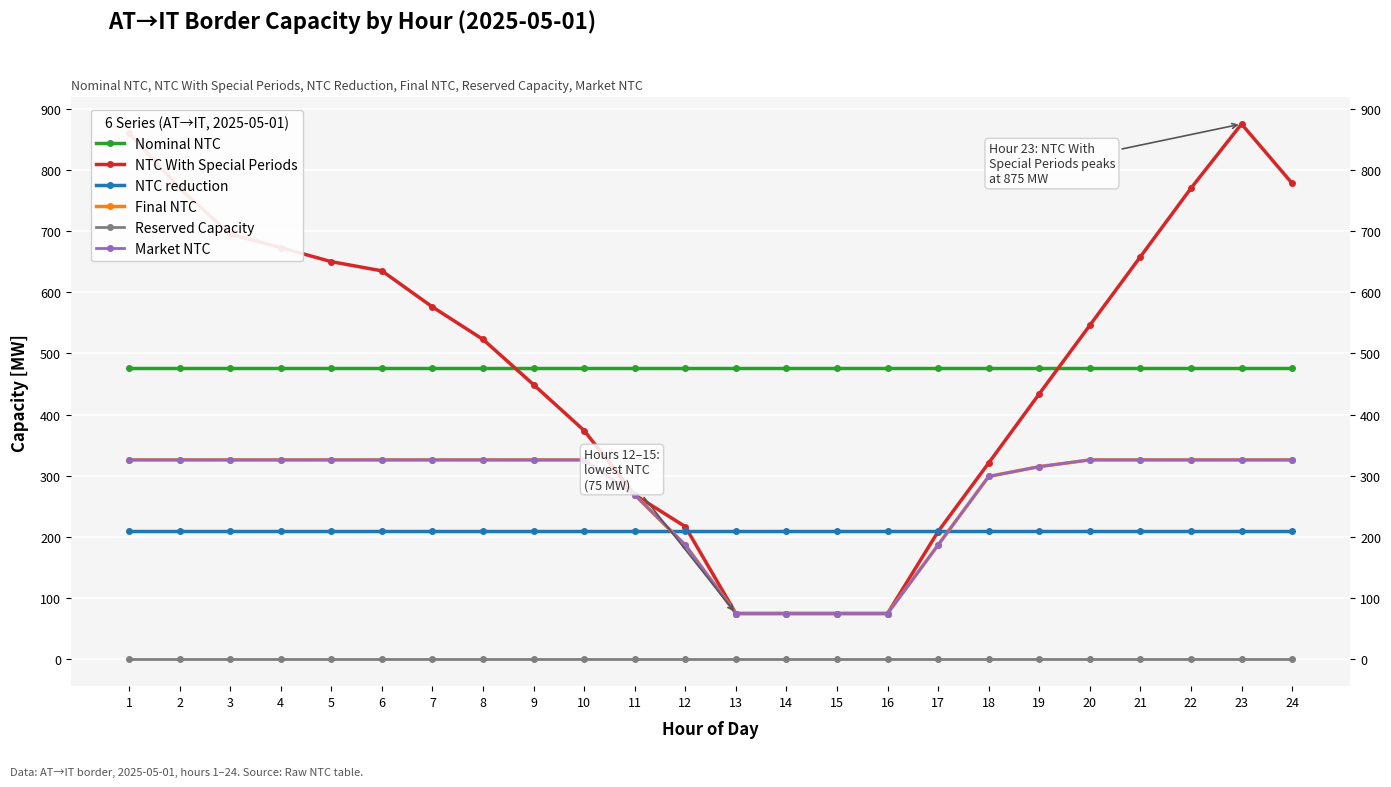

What is the average value of the NTC reduction series?

210